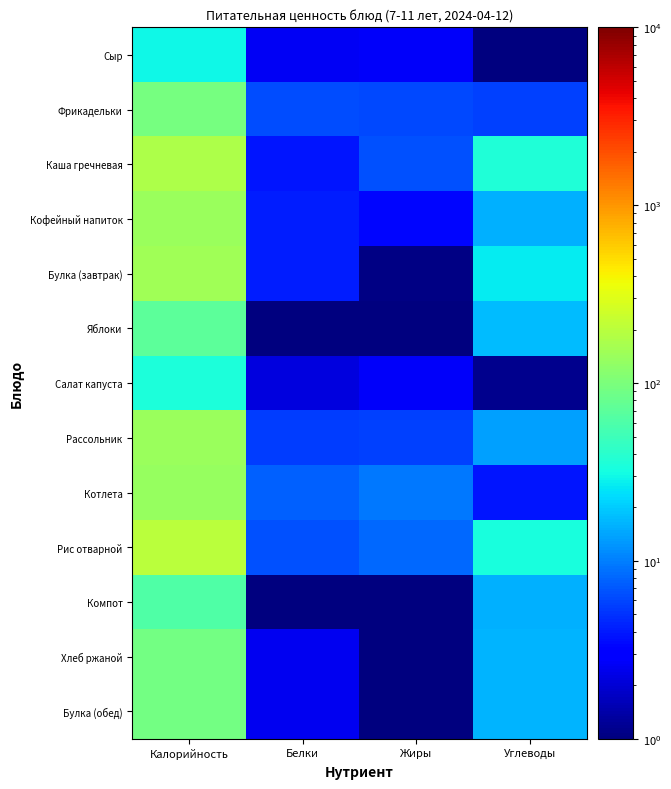

At which category is the sum across all series the highest?

Калорийность